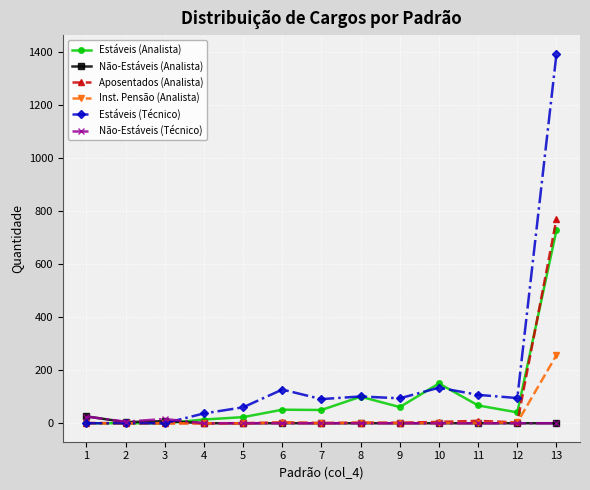

At which category is the sum across all series the highest?

13